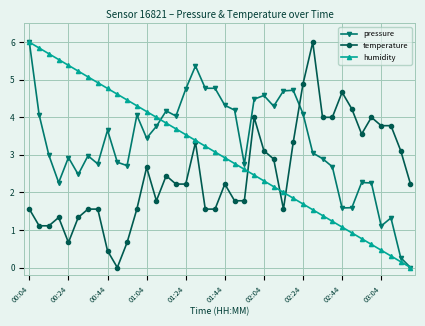

What is the value of the temperature point at the 40th from the left?

2.2